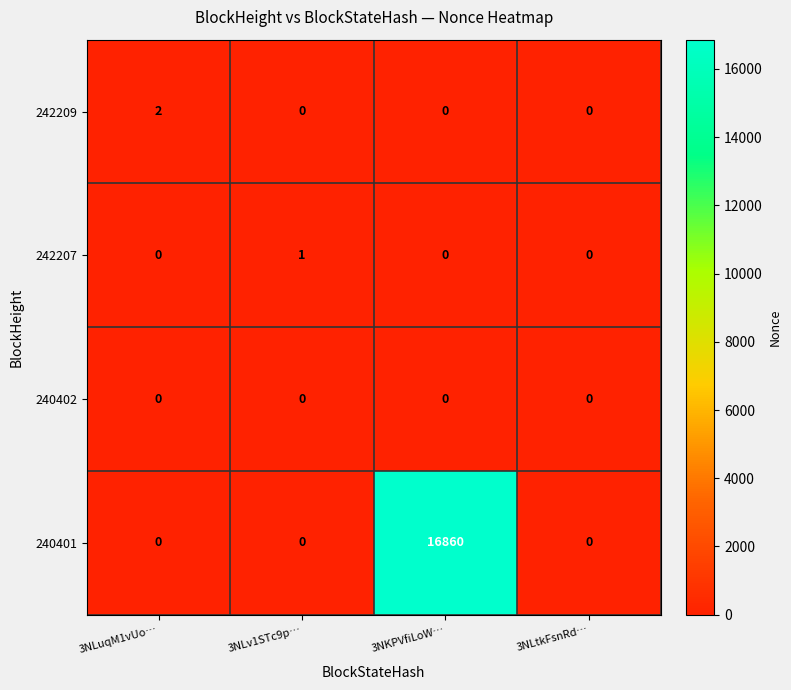

How many categories are shown in the chart?

4